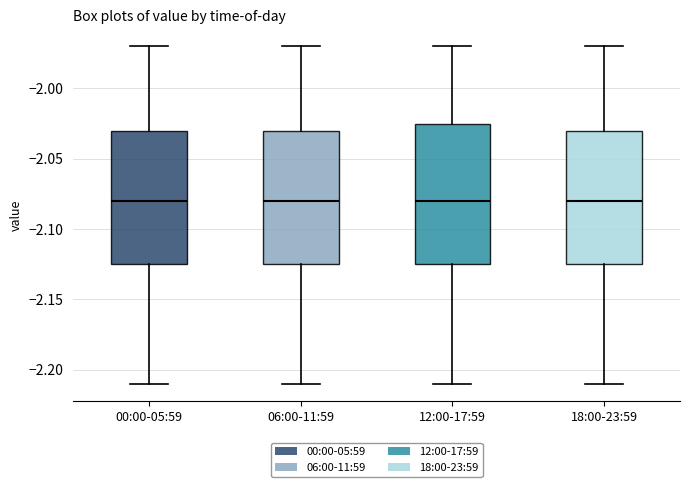

Where does the median line of the box for 00:00-05:59 sit on the y-axis? The values are not printed on the chart, so give them approximately, as read against the axis.

-2.080